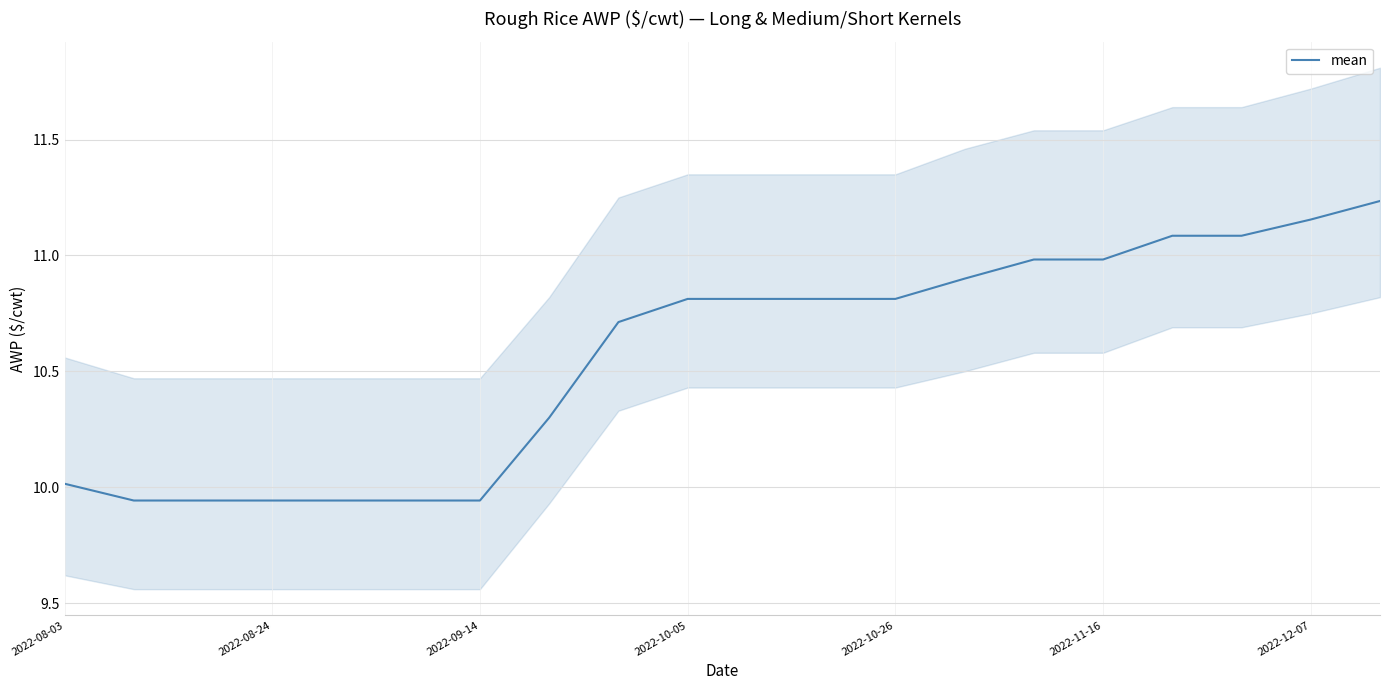

What is the difference between the maximum and minimum values?

1.3